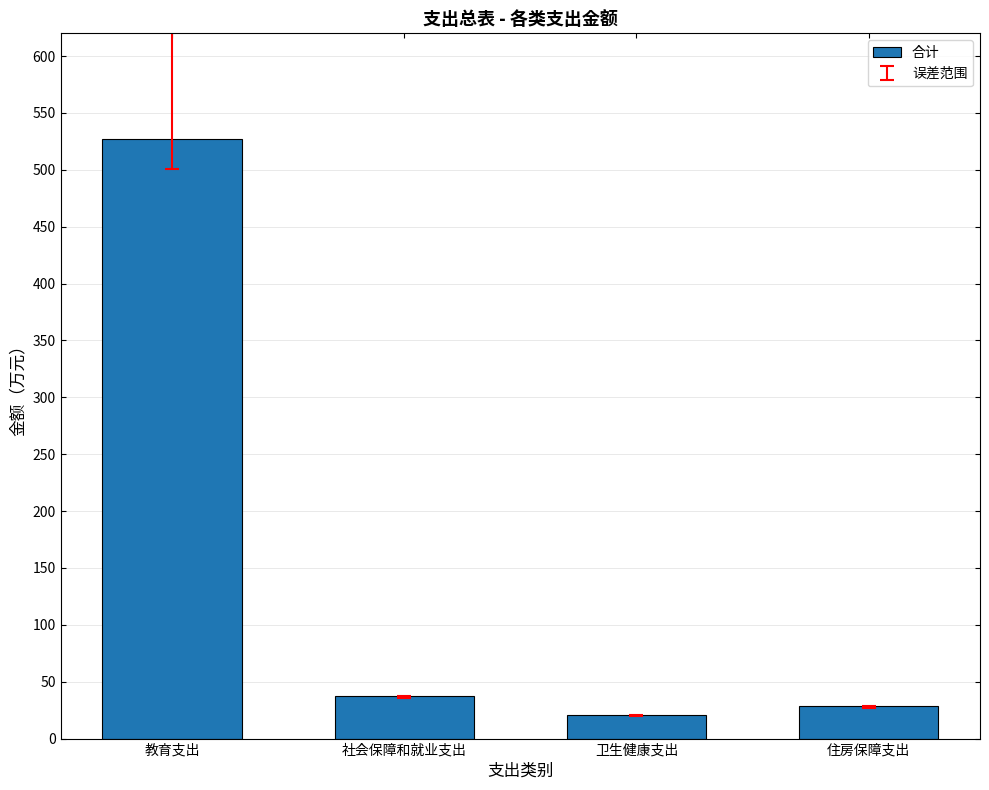

True or false: the data shows 37.7 at 社会保障和就业支出.

True